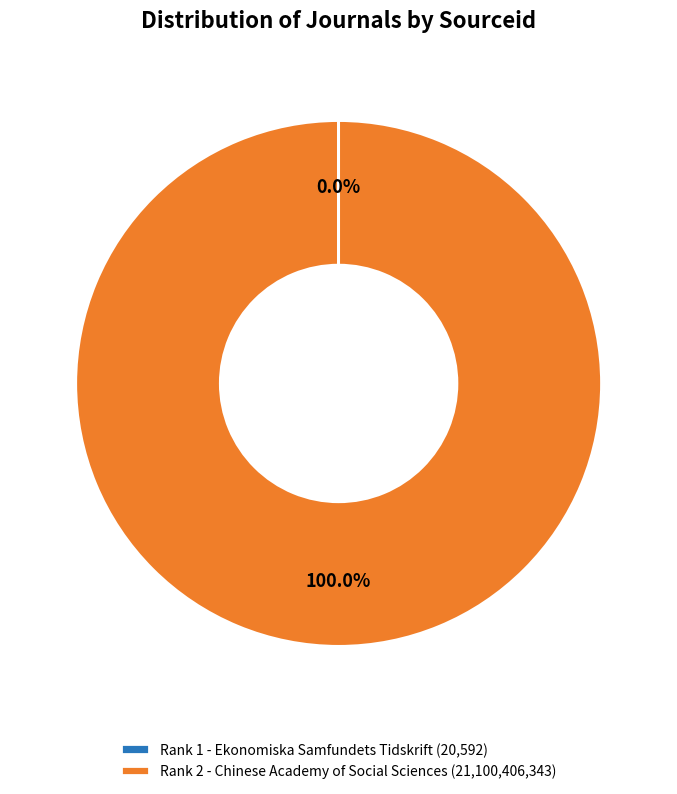

Is there a majority slice in this chart?

Yes